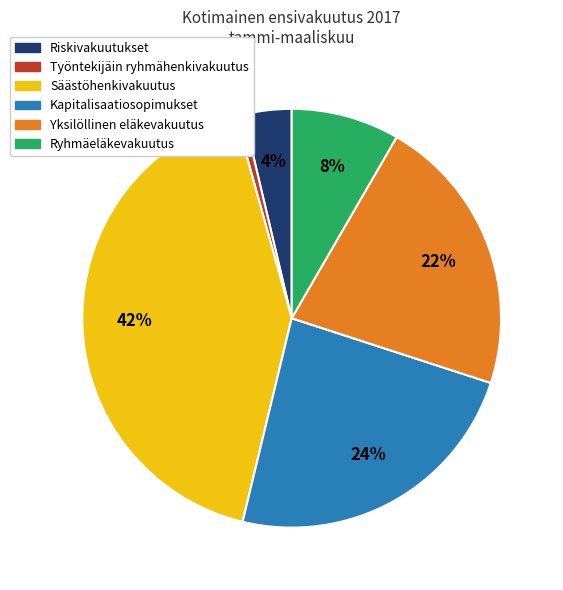

To the nearest percent, what portion does Säästöhenkivakuutus represent?

42%